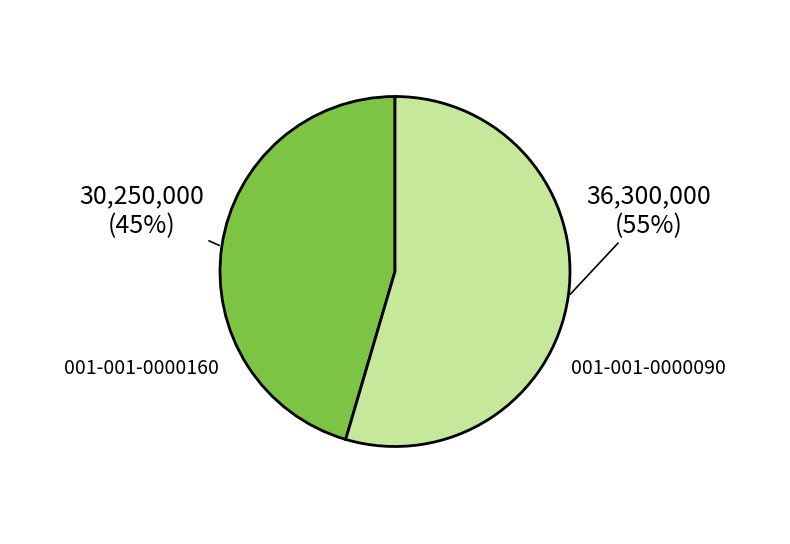

Count the number of slices in the pie.

2